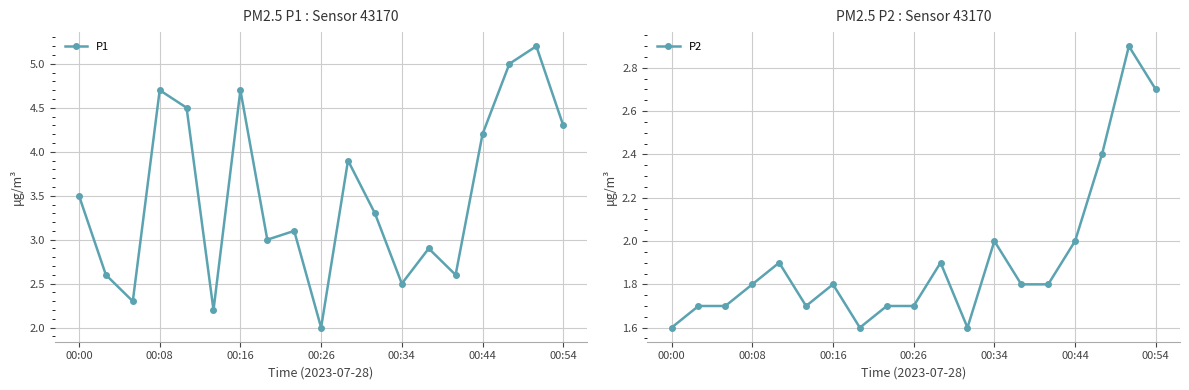

How many interior local valleys does the P2 series have?

3